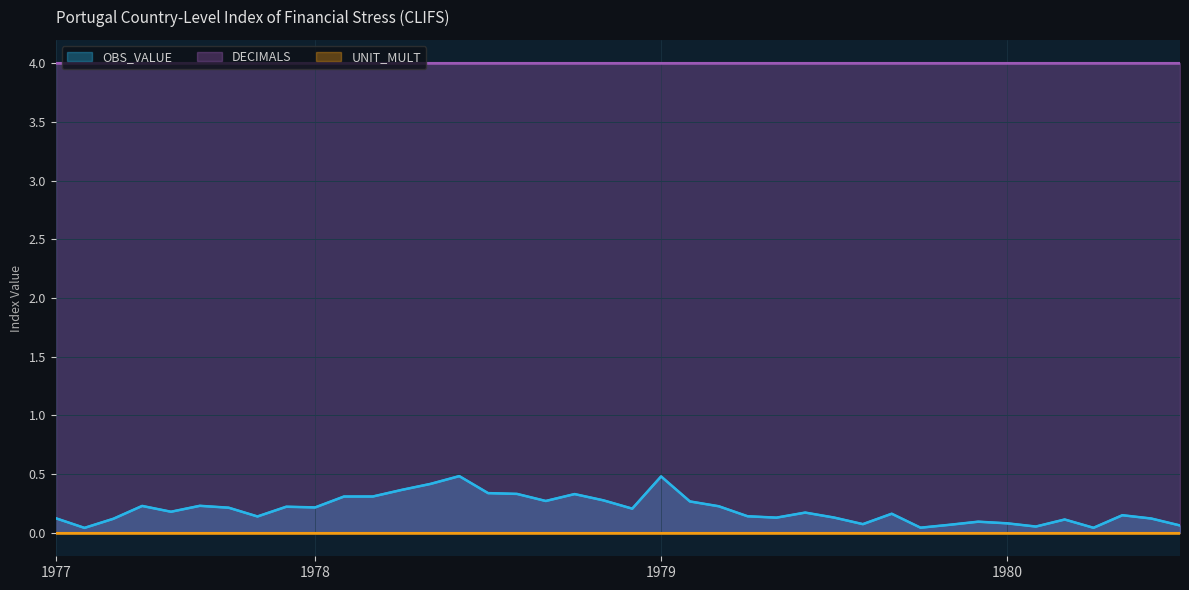

At how many categories does at least one series exceed 3?

40